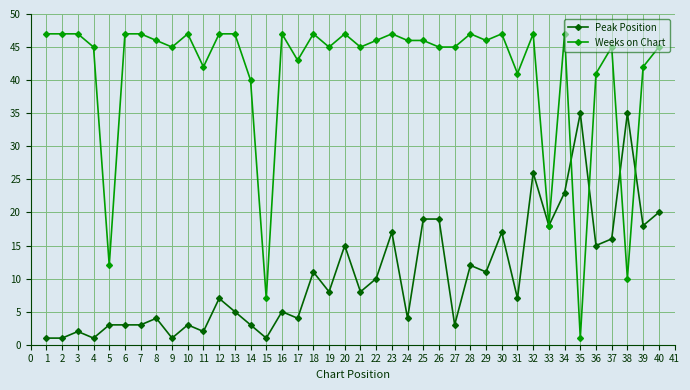

Which series has the widest spread of values?

Weeks on Chart